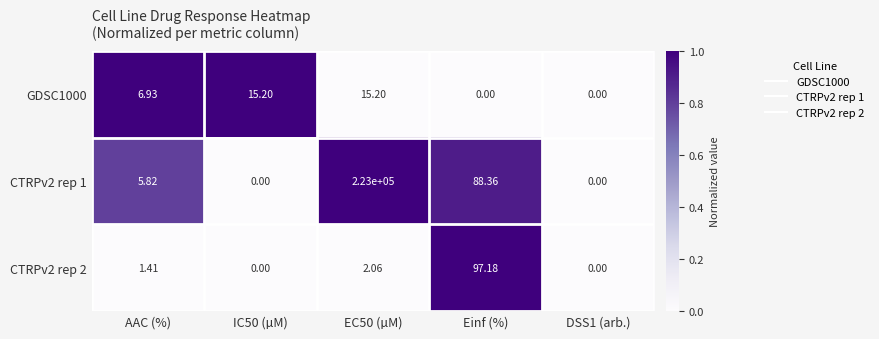

Which category has the highest value across all series?

EC50 (µM)